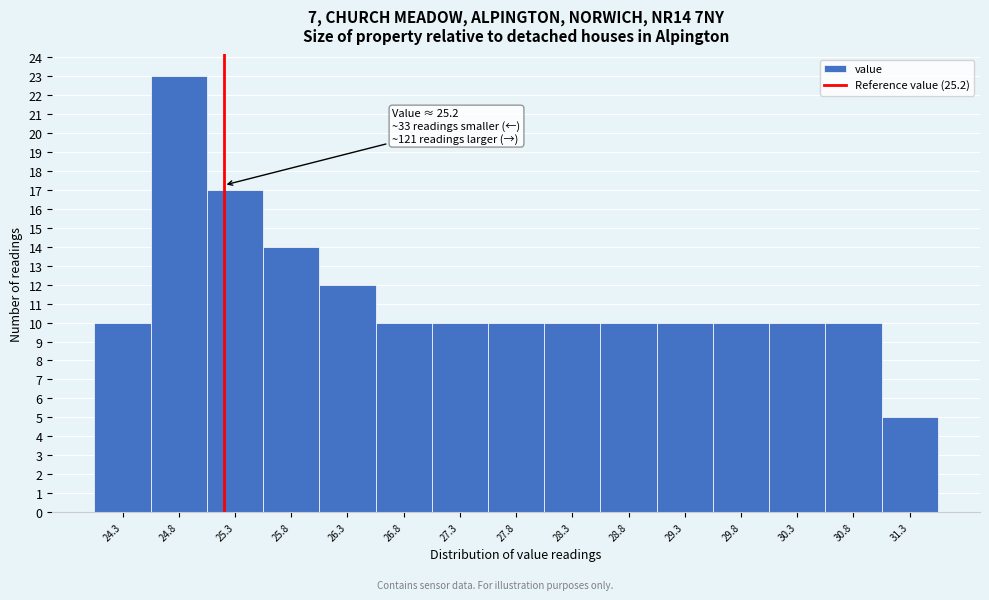

Which range on the x-axis has the tallest bar?

24.55 to 25.05